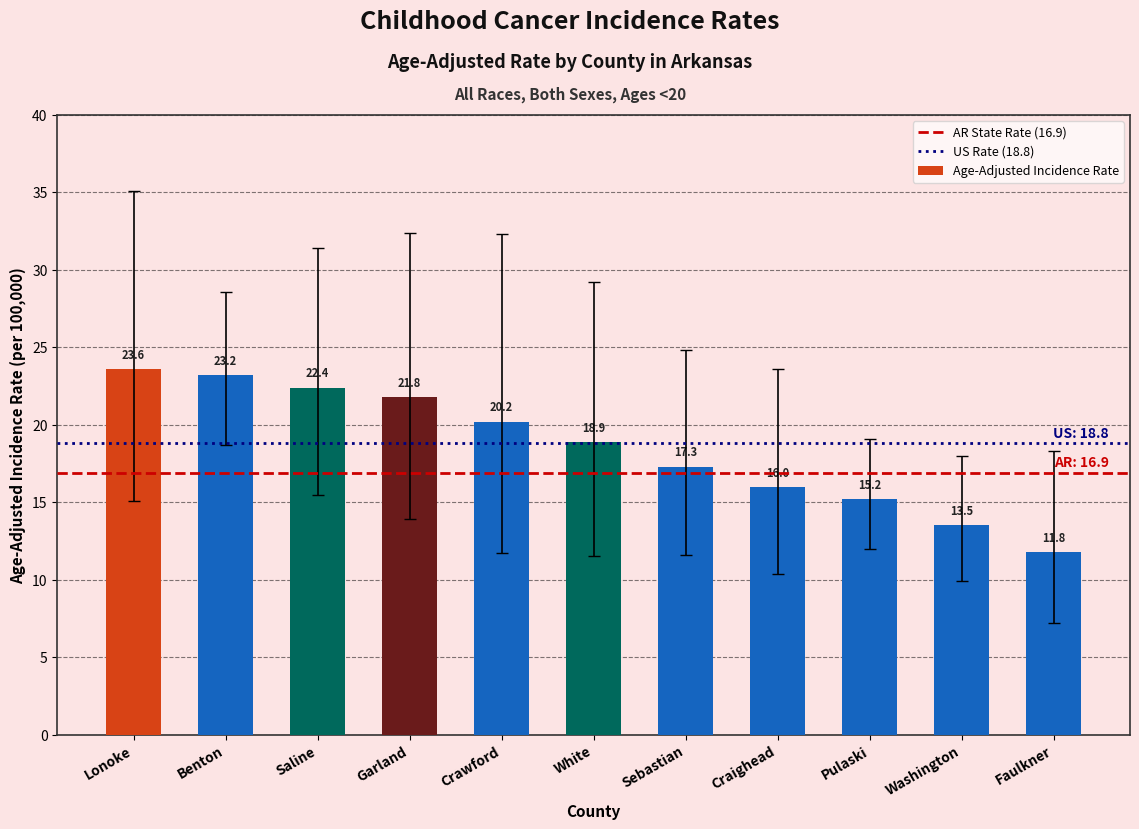

Which category has the lowest value across all series?

Faulkner